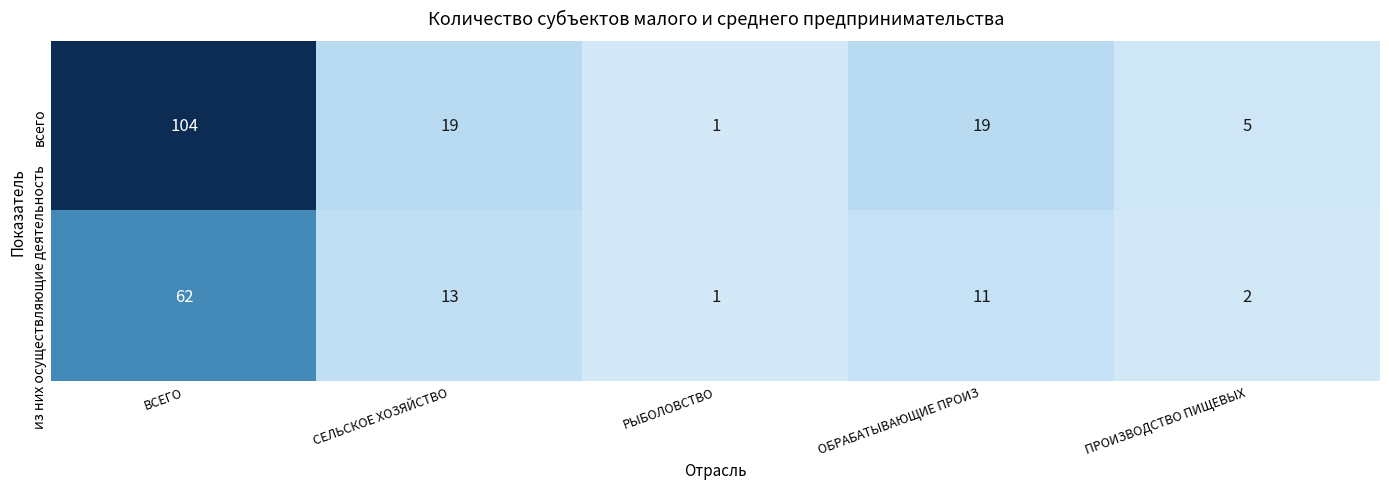

What is the difference between the highest and lowest values at ПРОИЗВОДСТВО ПИЩЕВЫХ?

3